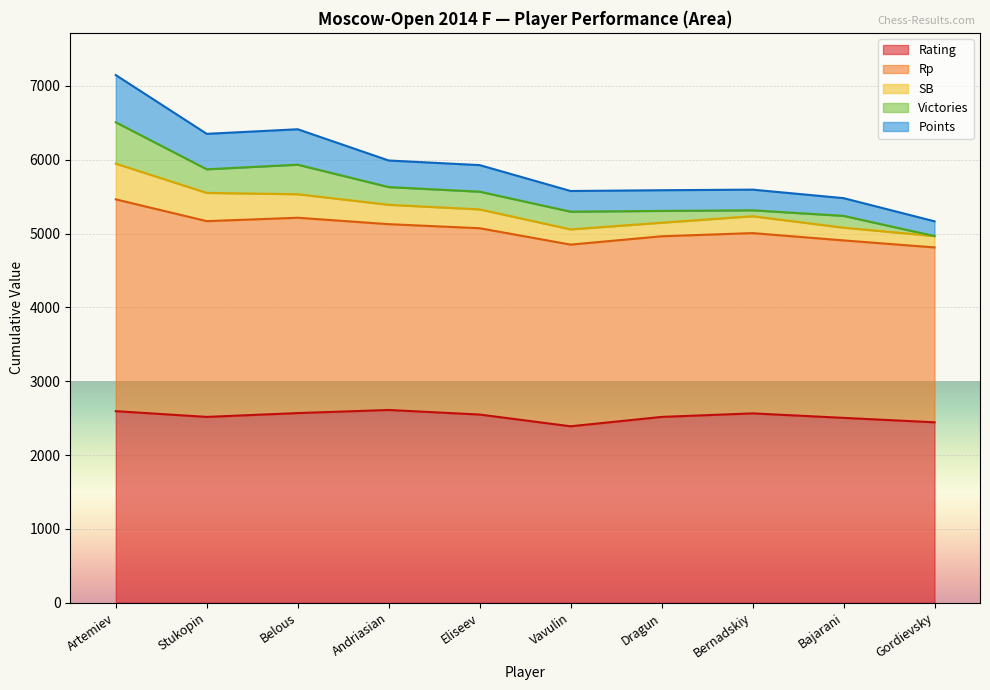

What is the minimum value for Rating?

2390.0